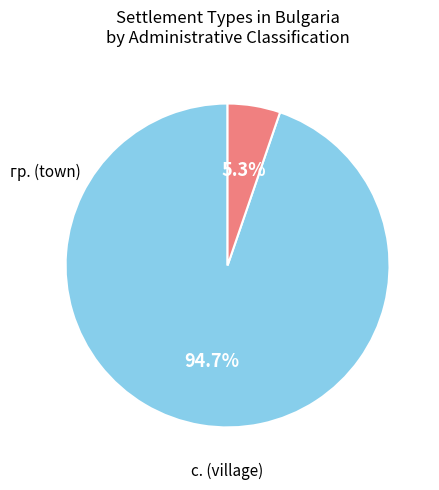

Is there a majority slice in this chart?

Yes